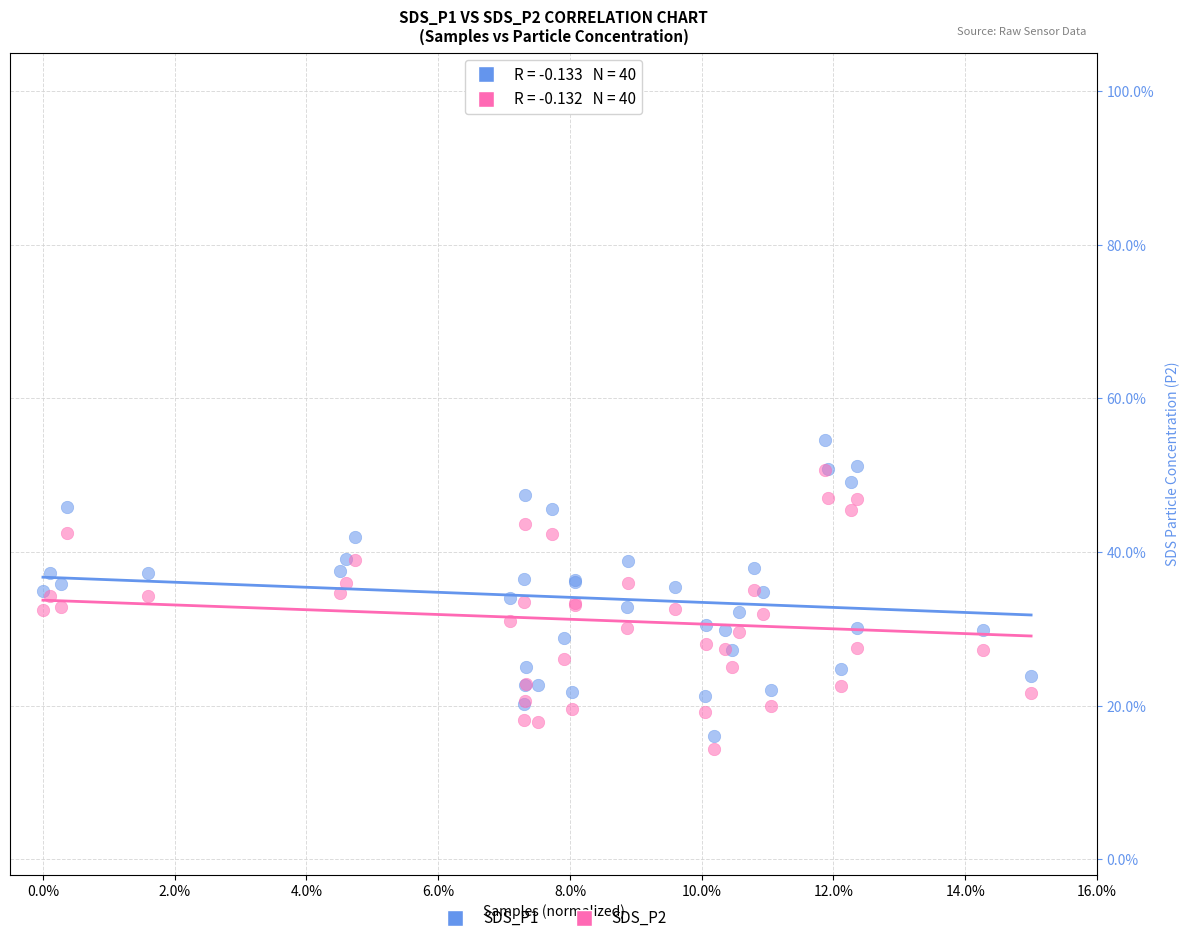

Which series contains the lowest Y value?

SDS_P2